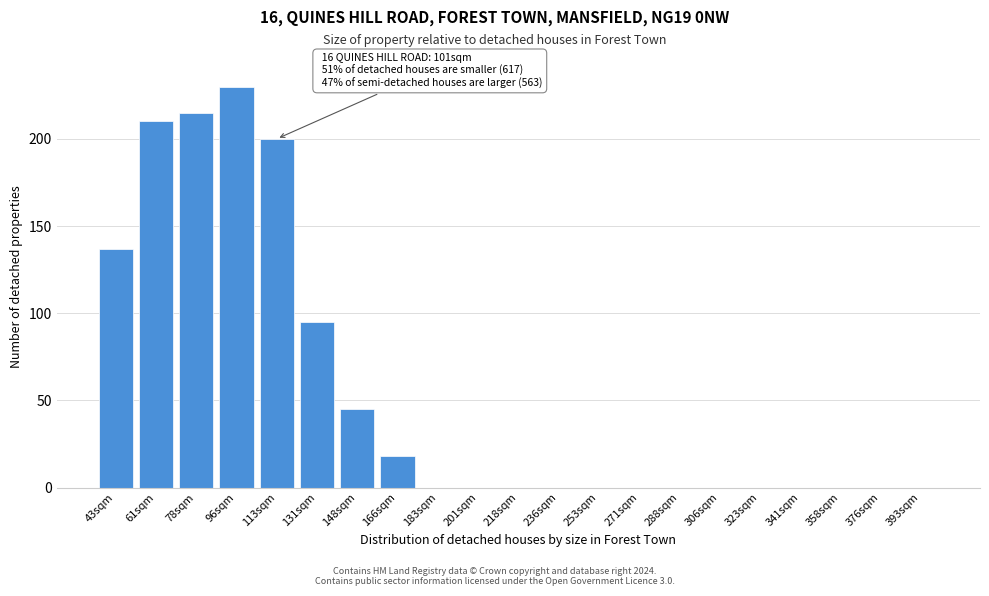

Reading right to left, extract all data points from this chart.

393sqm=0	376sqm=0	358sqm=0	341sqm=0	323sqm=0	306sqm=0	288sqm=0	271sqm=0	253sqm=0	236sqm=0	218sqm=0	201sqm=0	183sqm=0	166sqm=18	148sqm=45	131sqm=95	113sqm=200	96sqm=230	78sqm=215	61sqm=210	43sqm=137